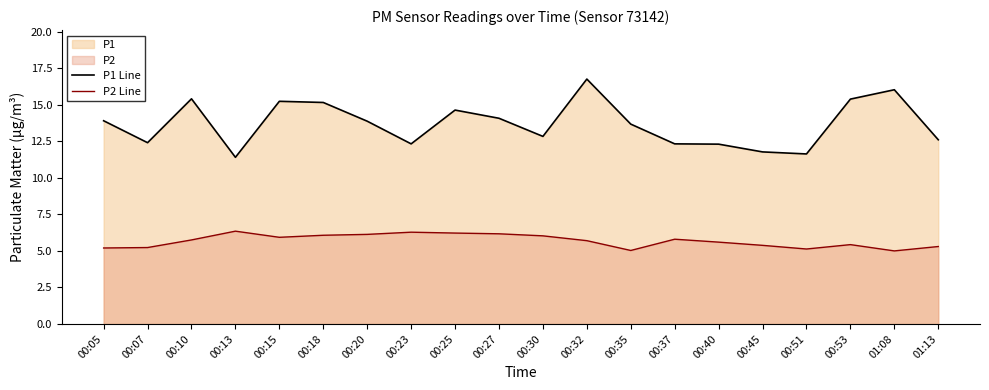

Does the chart have visible grid lines?

No